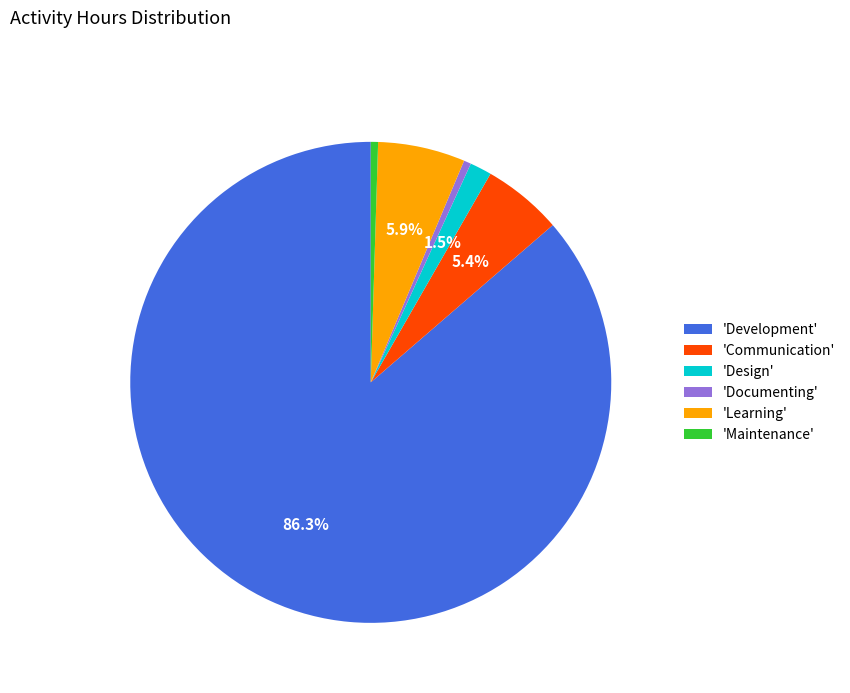

Which category has the biggest portion of the pie?

'Development'